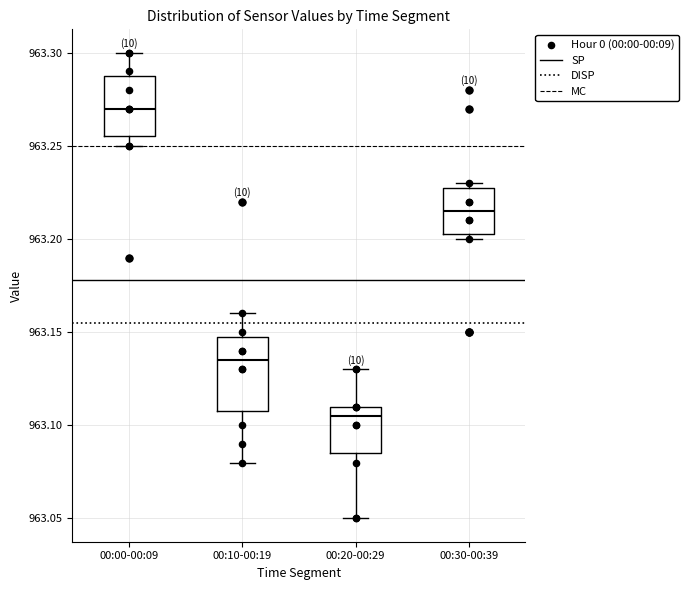

Which box has the lowest median line?

00:20-00:29